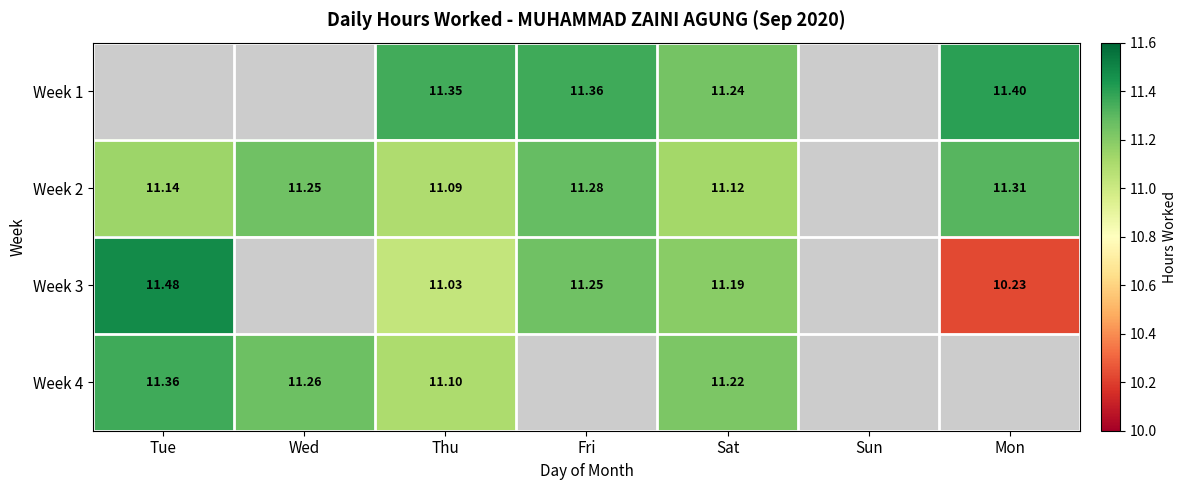

What is the difference between the highest and lowest values at Thu?

0.3